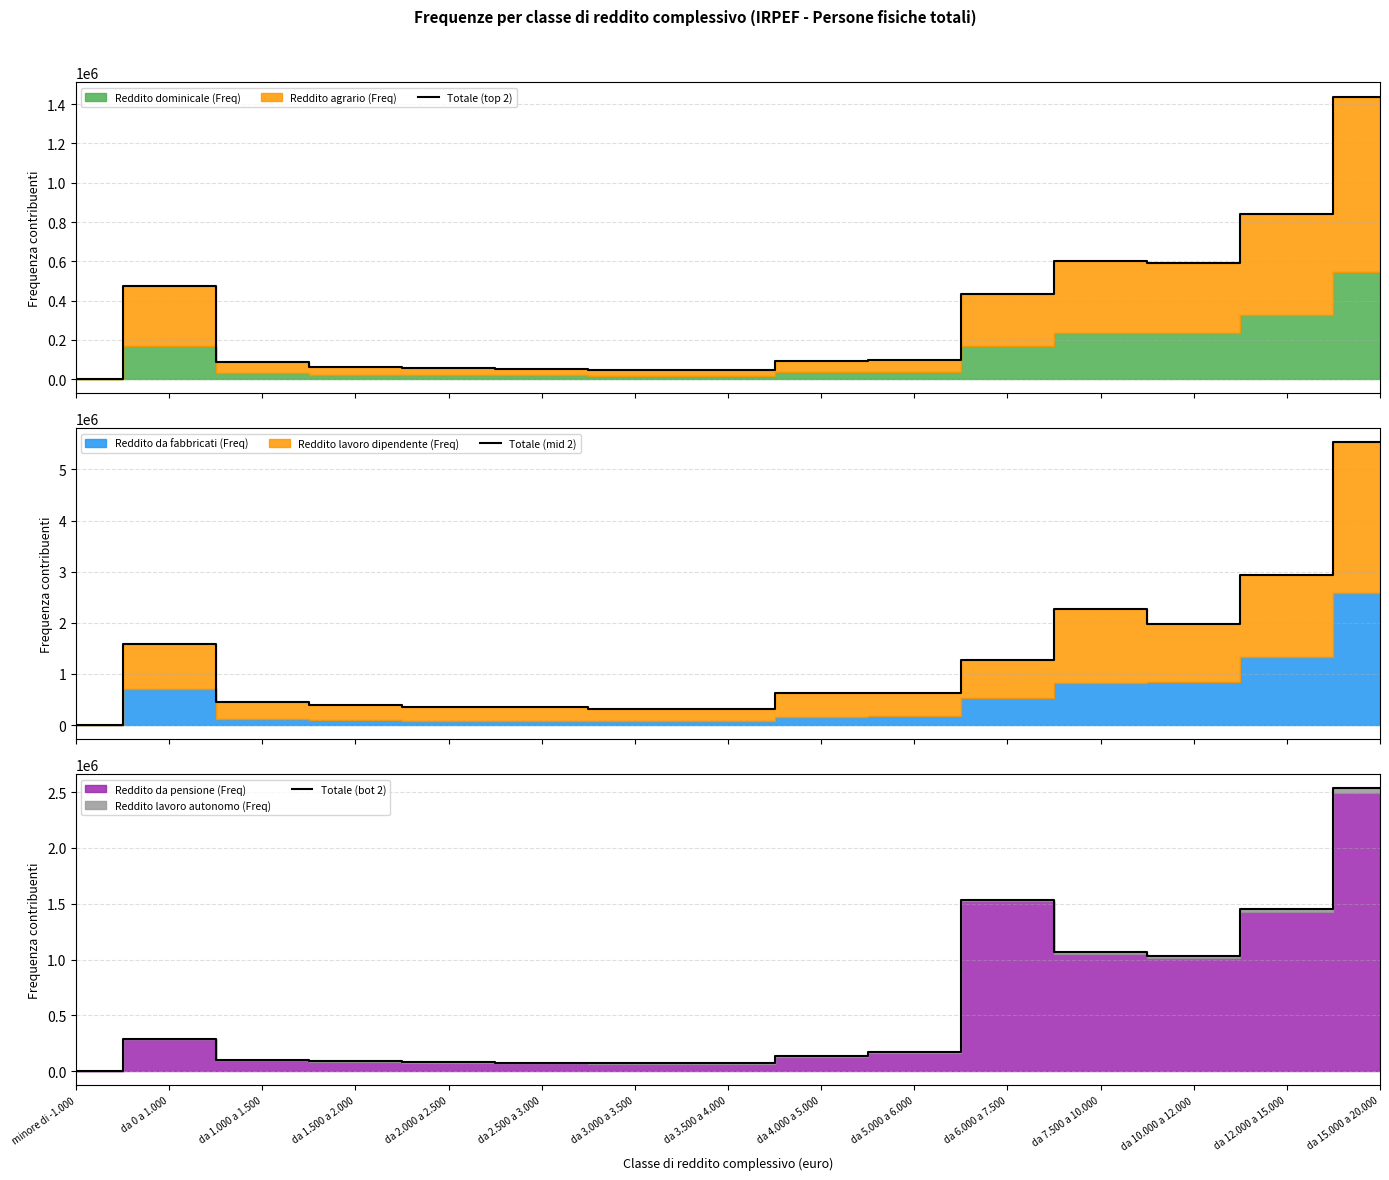

Where is the first local maximum for Totale (top 2)?

da 0 a 1.000